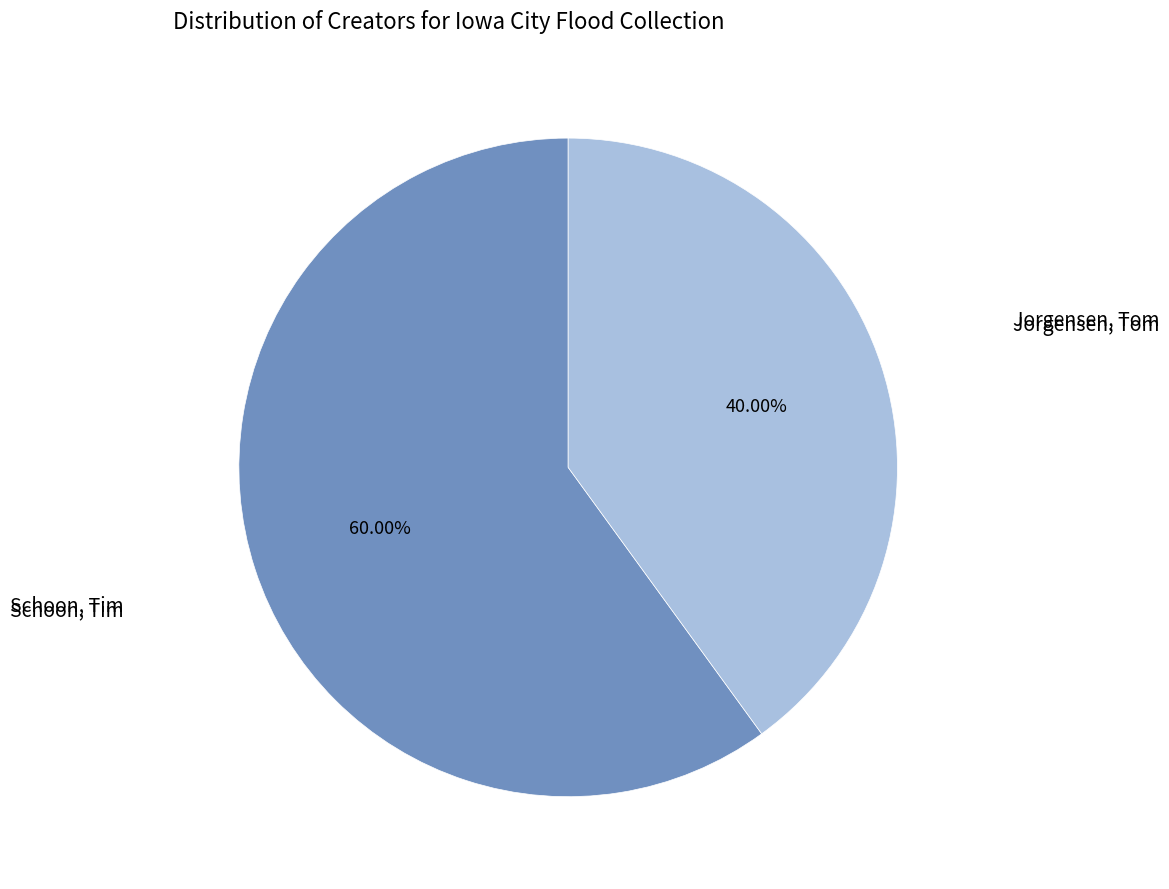

Does any single category account for the majority?

Yes